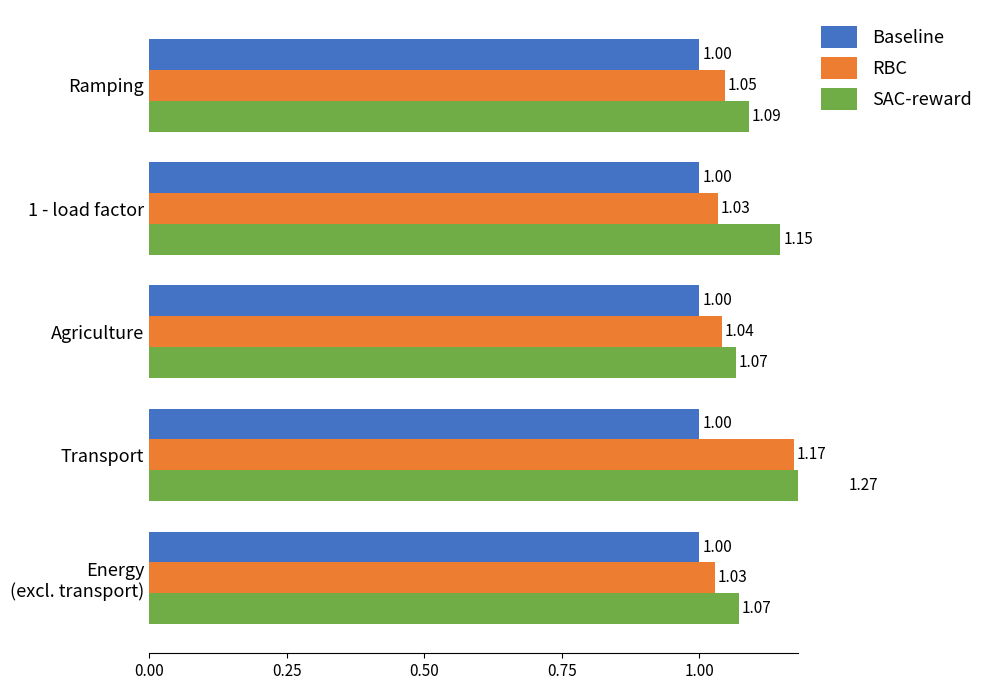

At how many categories does at least one series exceed 0?

5